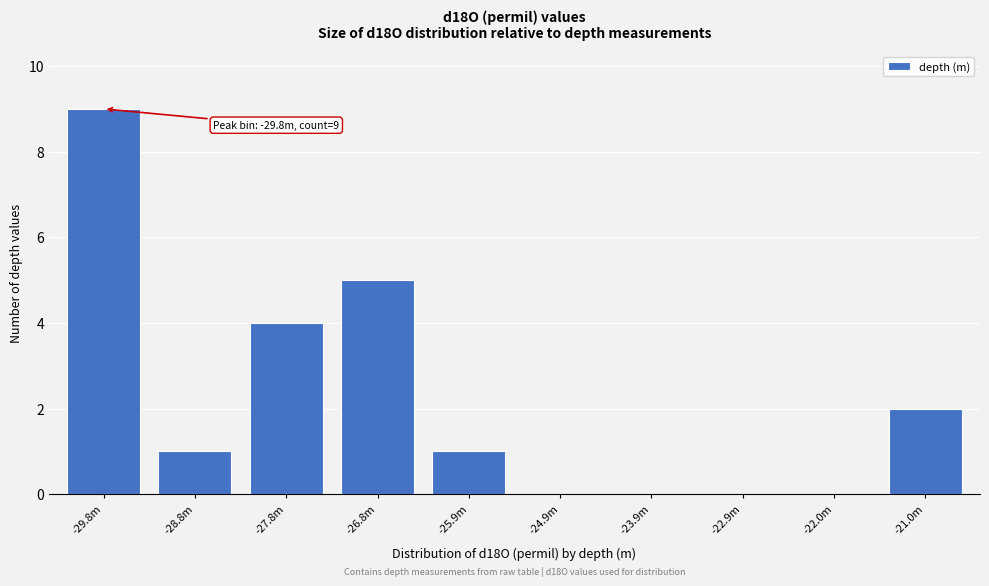

Reading right to left, transcribe all the data shown in this chart.

-21.0m=2	-22.0m=0	-22.9m=0	-23.9m=0	-24.9m=0	-25.9m=1	-26.8m=5	-27.8m=4	-28.8m=1	-29.8m=9